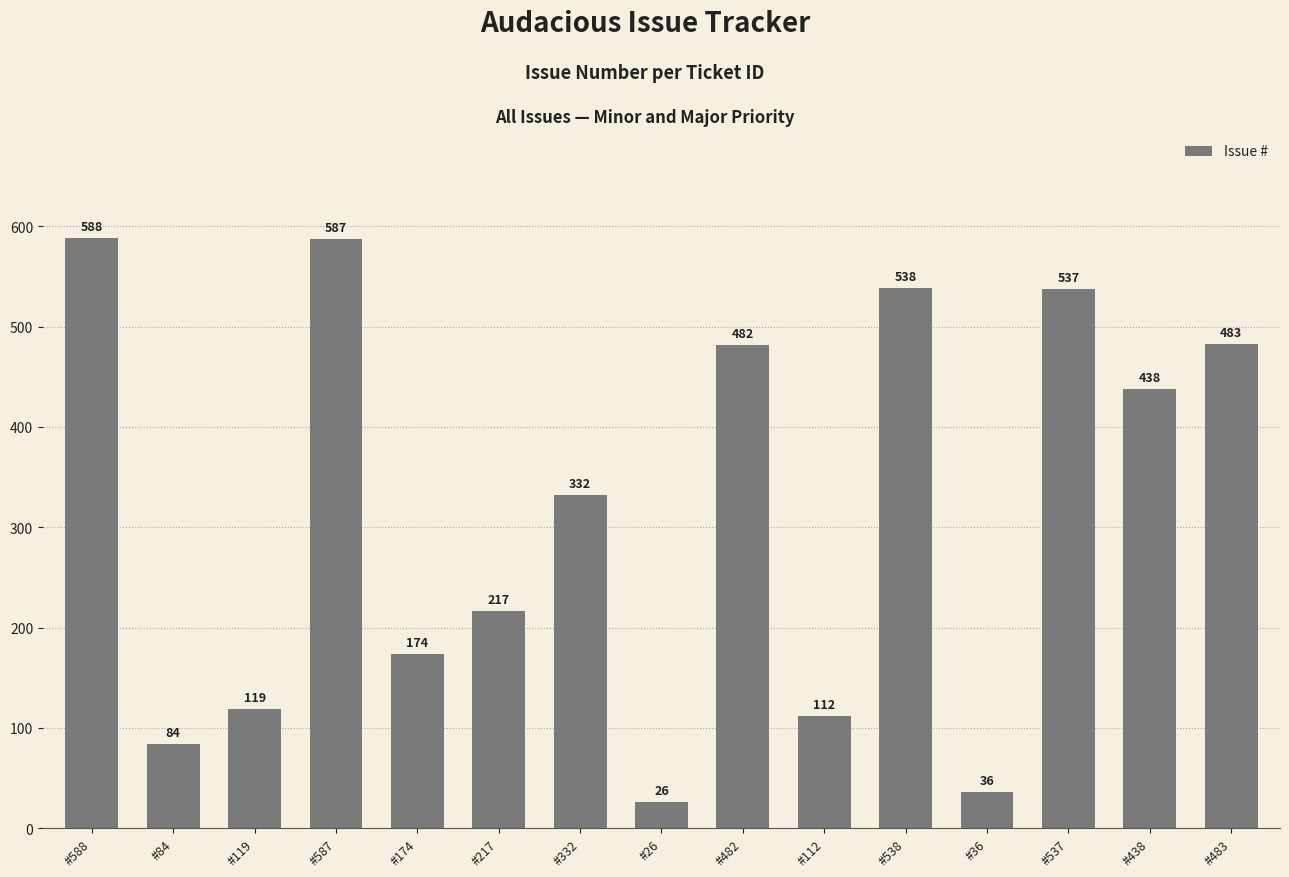

What is the difference between the second highest and second lowest values?

551